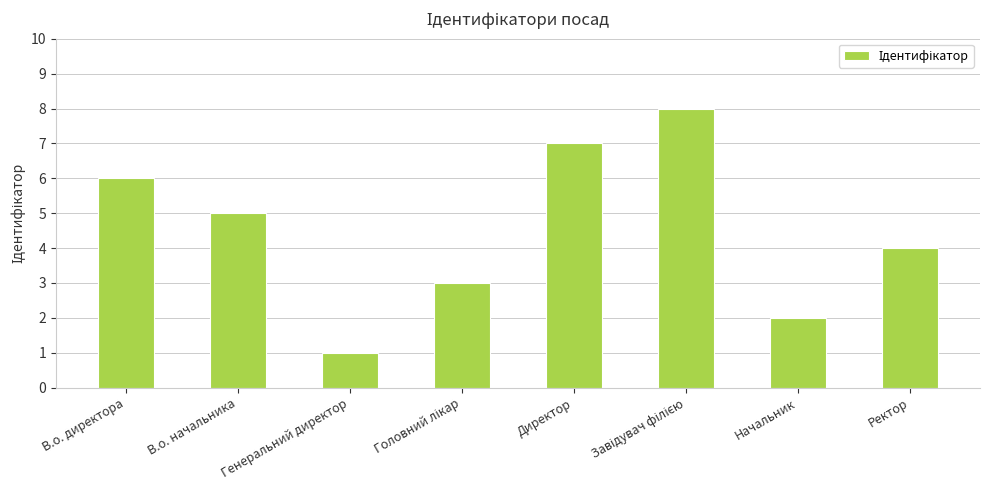

What is the ratio of the value at Начальник to the value at В.о. начальника?

0.4